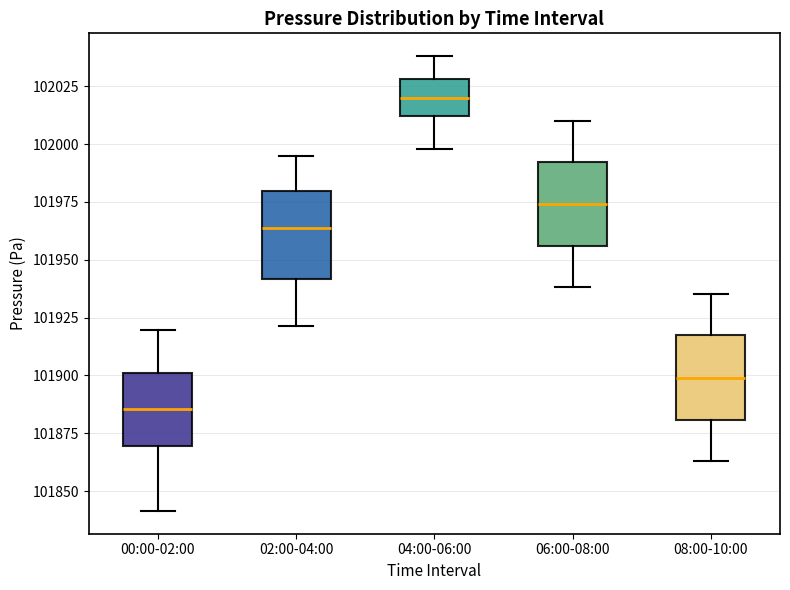

Where does the lower whisker of the box for 06:00-08:00 end on the y-axis? The values are not printed on the chart, so give them approximately, as read against the axis.

101940